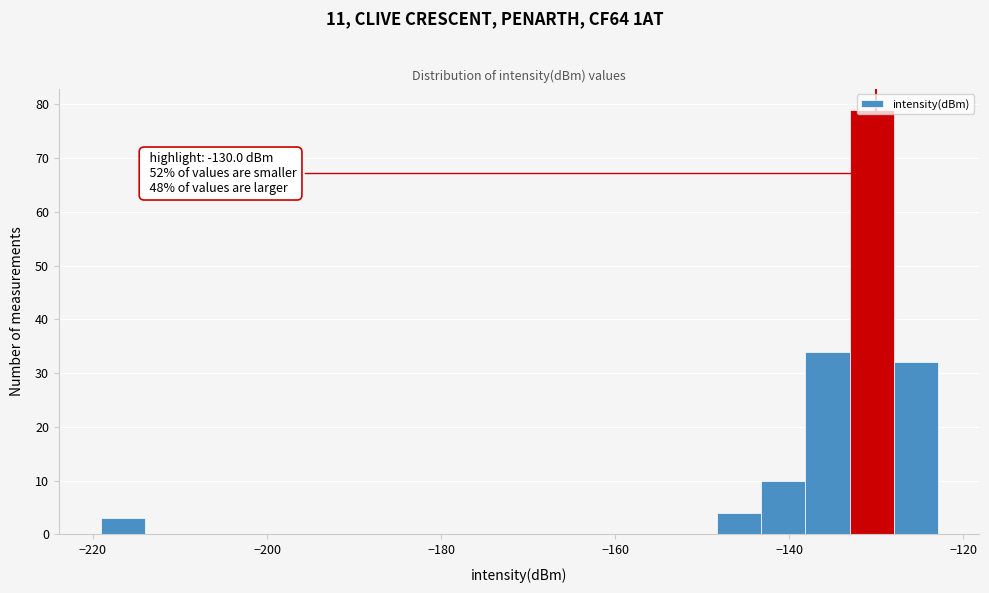

Around what value on the x-axis is the tallest bar? Give the approximate position of its centre, as read against the axis.

-130